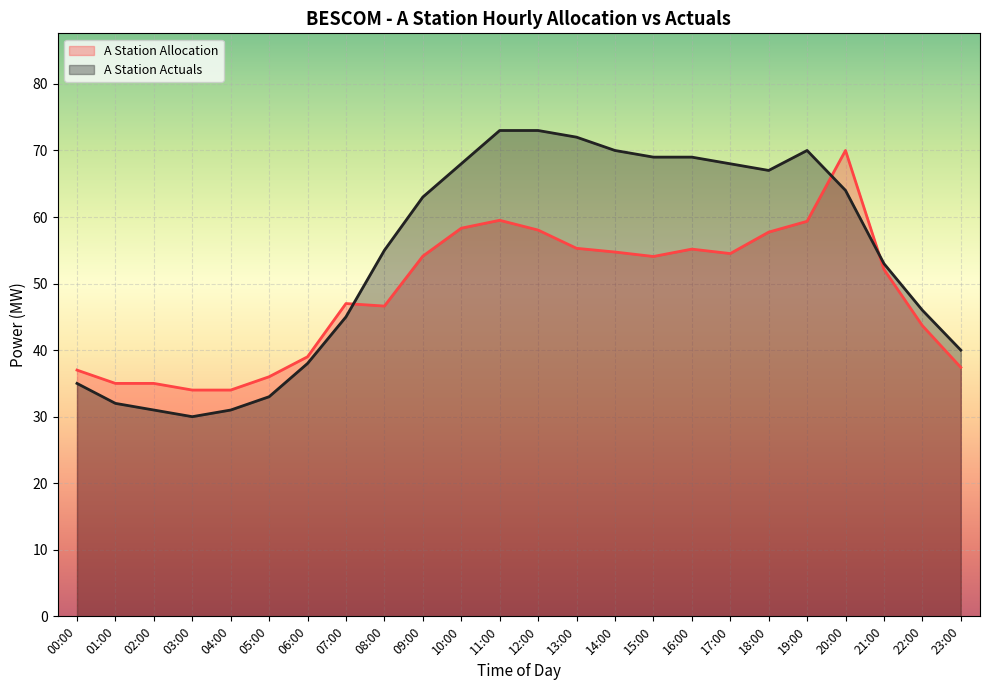

What is the smallest value displayed?

30.0